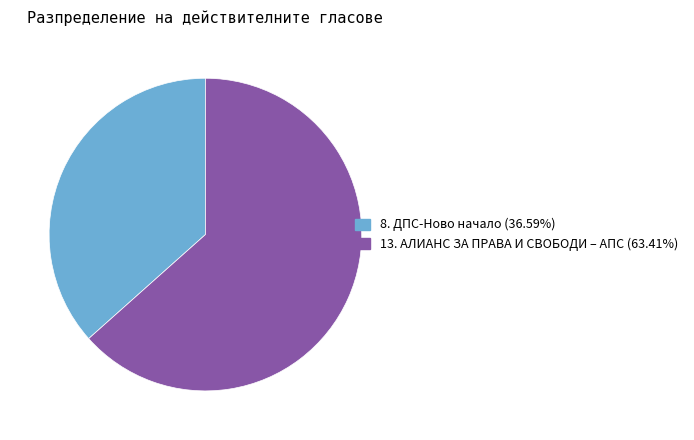

Rank the categories by value from lowest to highest.

8. ДПС-Ново начало, 13. АЛИАНС ЗА ПРАВА И СВОБОДИ – АПС